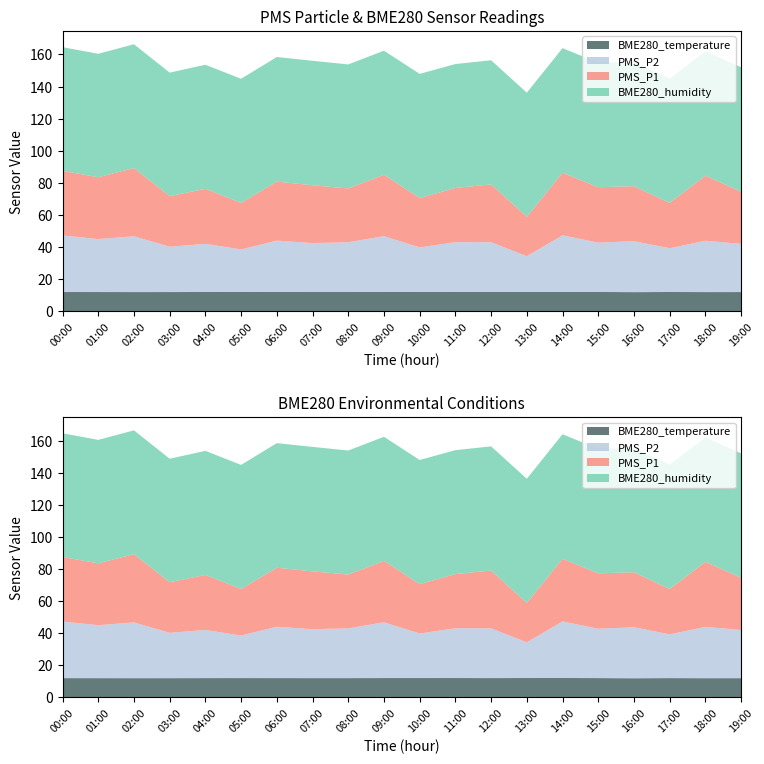

Reading right to left, transcribe all the data shown in this chart.

PMS_P1: 32.5	40.5	28.2	34.2	34.5	39.0	24.5	36.0	33.8	30.8	38.2	33.5	36.0	36.8	29.0	34.2	31.5	42.5	38.5	40.2
PMS_P2: 30.0	32.0	27.2	31.8	30.8	35.2	22.2	31.0	31.0	27.8	34.8	31.0	30.5	32.0	26.5	30.0	28.2	34.8	33.0	35.2
BME280_humidity: 77.5	77.4	77.4	77.2	77.5	77.6	77.3	77.3	77.2	77.3	77.3	77.3	77.5	77.6	77.3	77.3	76.9	77.1	76.9	77.0
BME280_temperature: 12.0	12.0	12.1	12.0	12.1	12.1	12.1	12.1	12.1	12.1	12.1	12.1	12.1	12.1	12.1	12.1	12.0	12.0	12.0	12.0